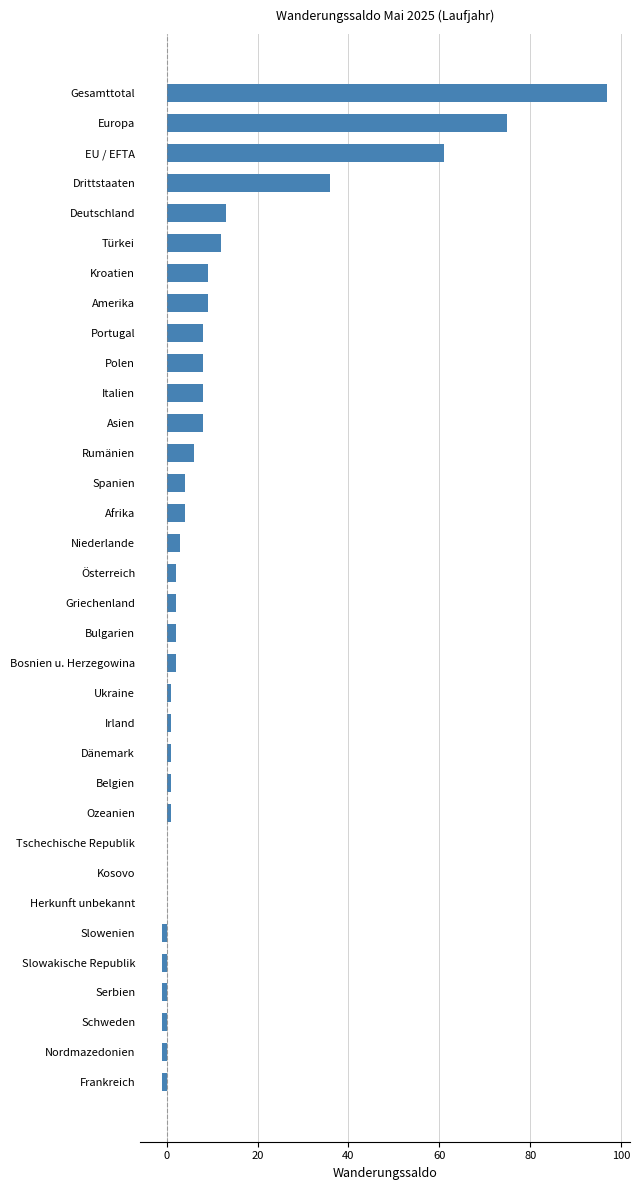

What is the sum of all values?

368